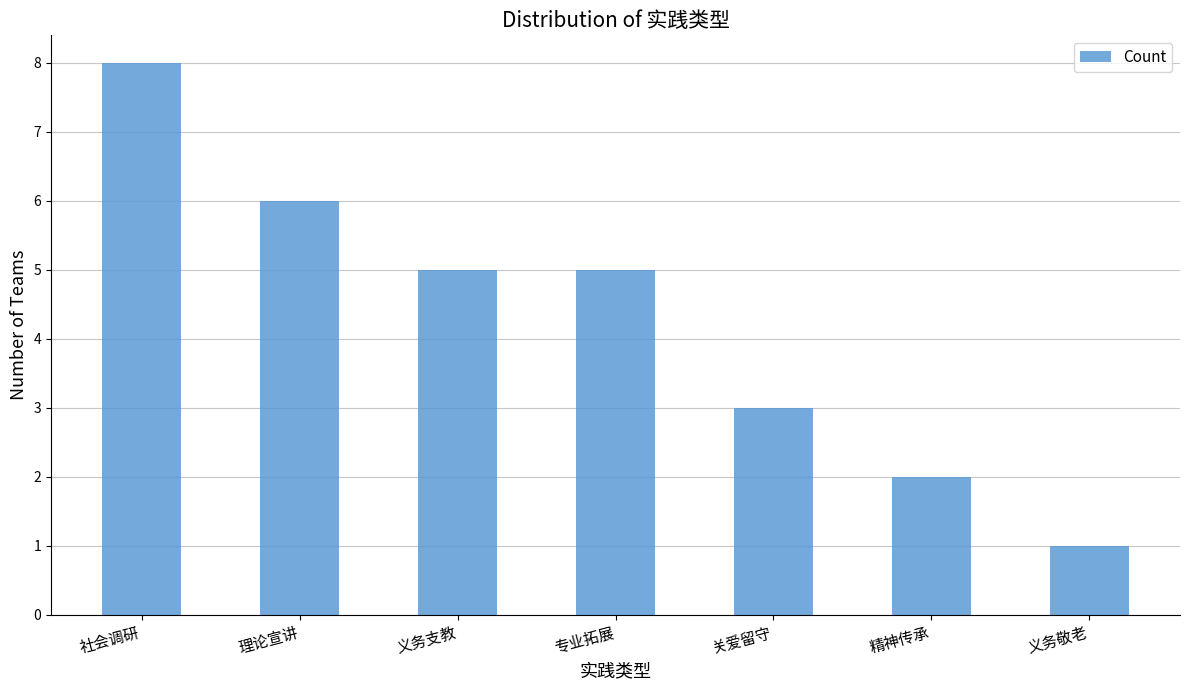

What is the value of the 3rd bar from the left?

5